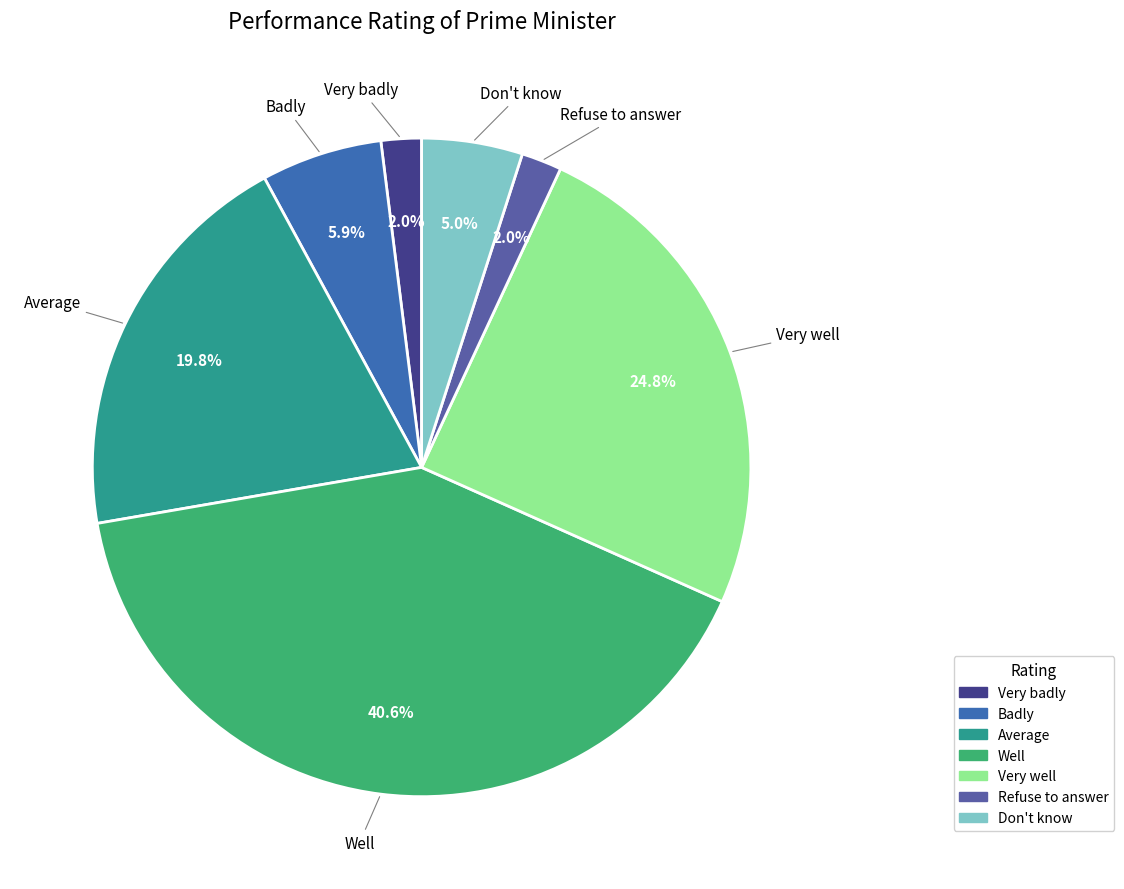

Approximately how many times larger is the value at Refuse to answer compared to Very well?

0.1